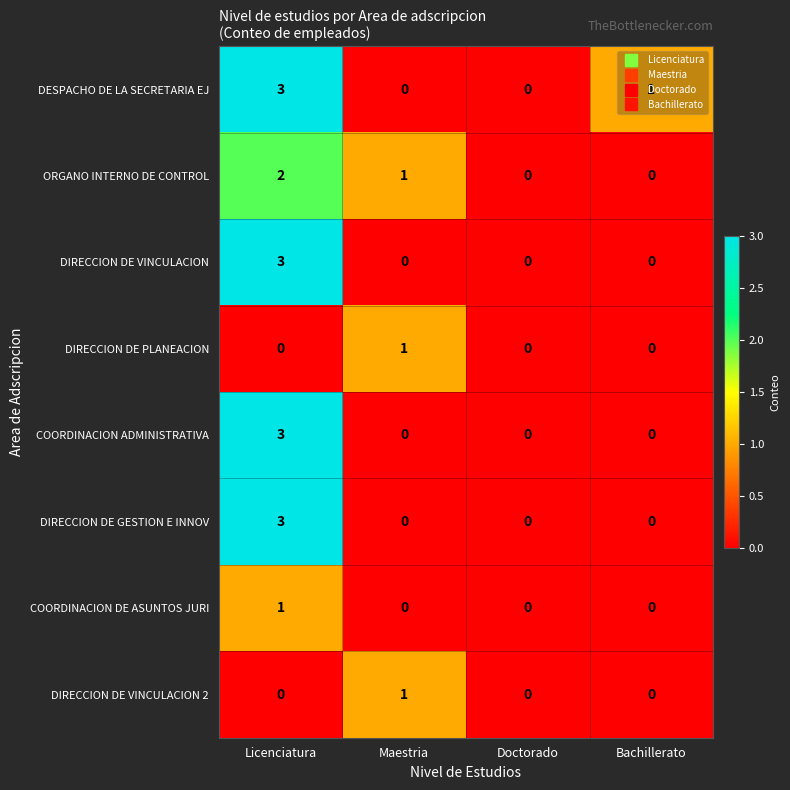

The COORDINACION ADMINISTRATIVA series shows -2 at Doctorado. True or false?

False